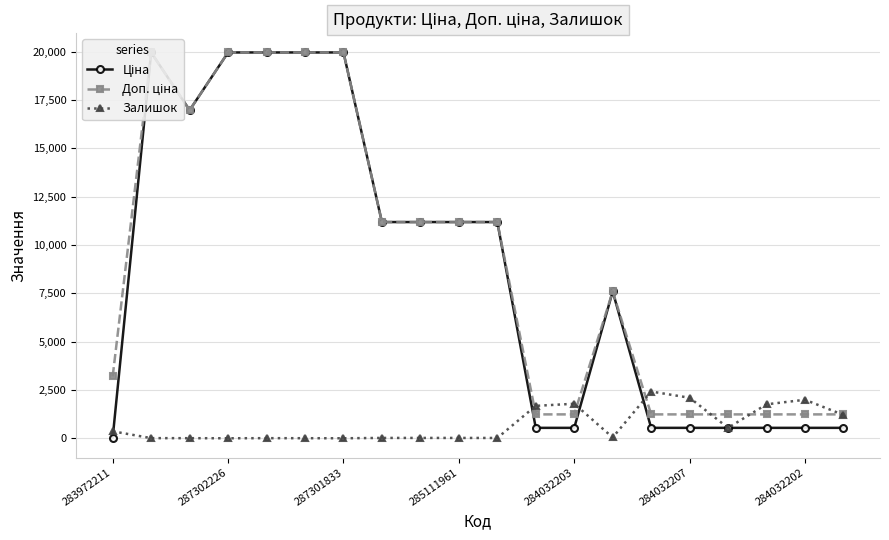

The value of Залишок at 284032202 is 1992. True or false?

True